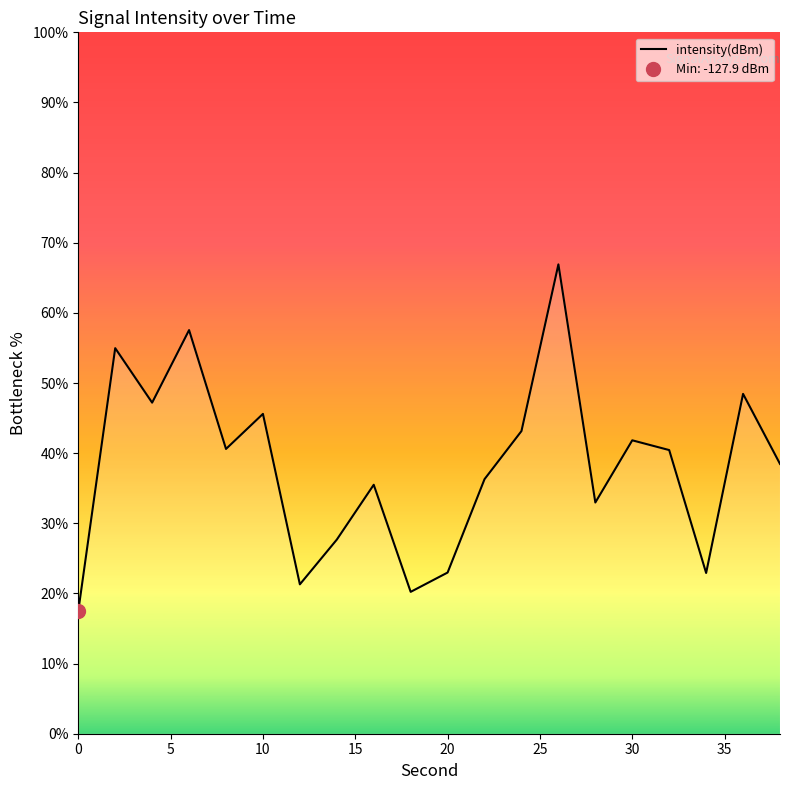

What is the average value?

38.1